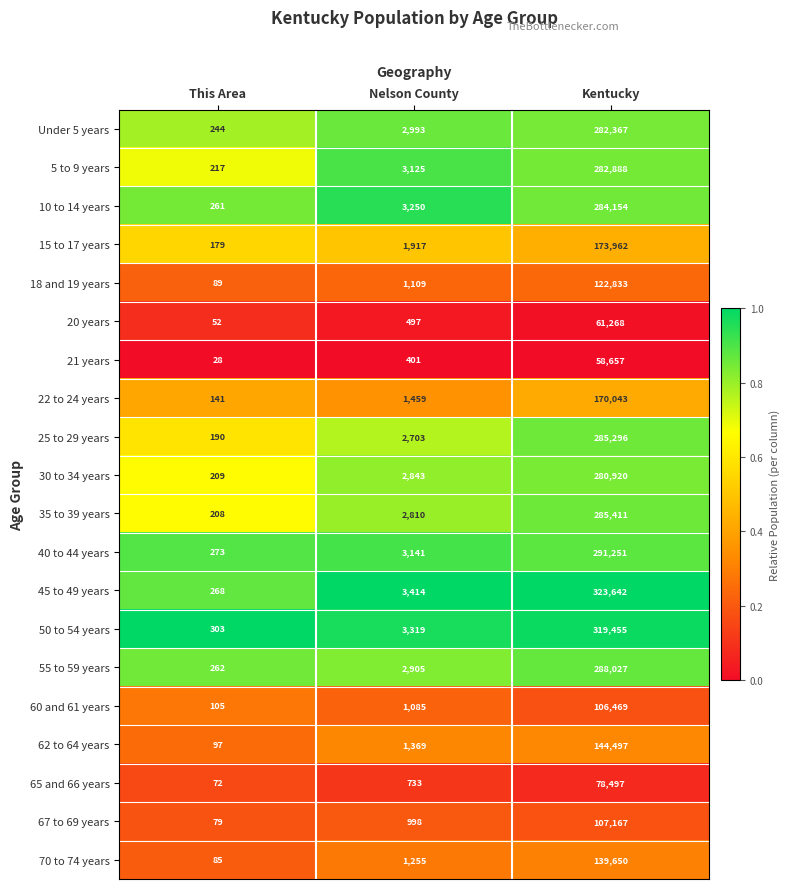

Rank the series by their maximum value, from lowest to highest.

21 years, 20 years, 65 and 66 years, 60 and 61 years, 67 to 69 years, 18 and 19 years, 70 to 74 years, 62 to 64 years, 22 to 24 years, 15 to 17 years, 30 to 34 years, Under 5 years, 5 to 9 years, 10 to 14 years, 25 to 29 years, 35 to 39 years, 55 to 59 years, 40 to 44 years, 50 to 54 years, 45 to 49 years